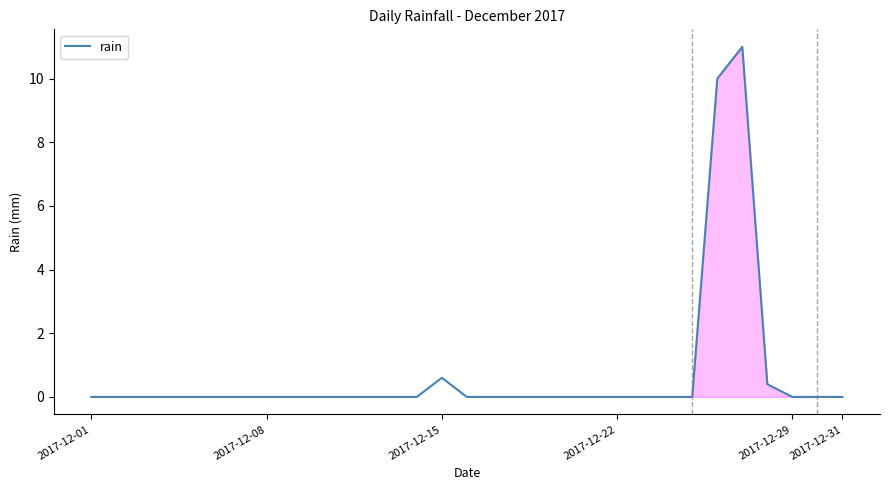

What is the sum of all values?

22.0